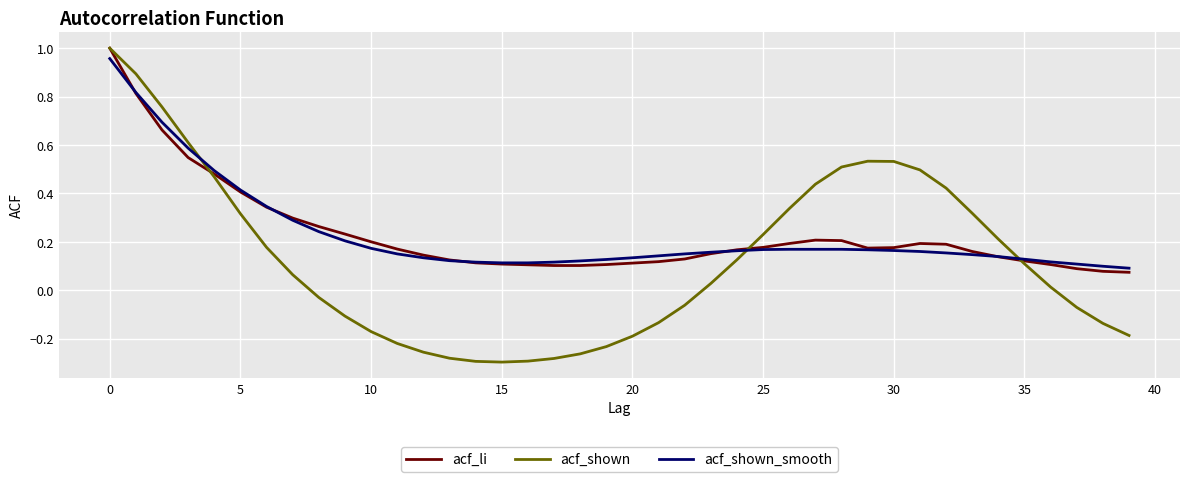

Which series has the largest range (max minus min)?

acf_shown